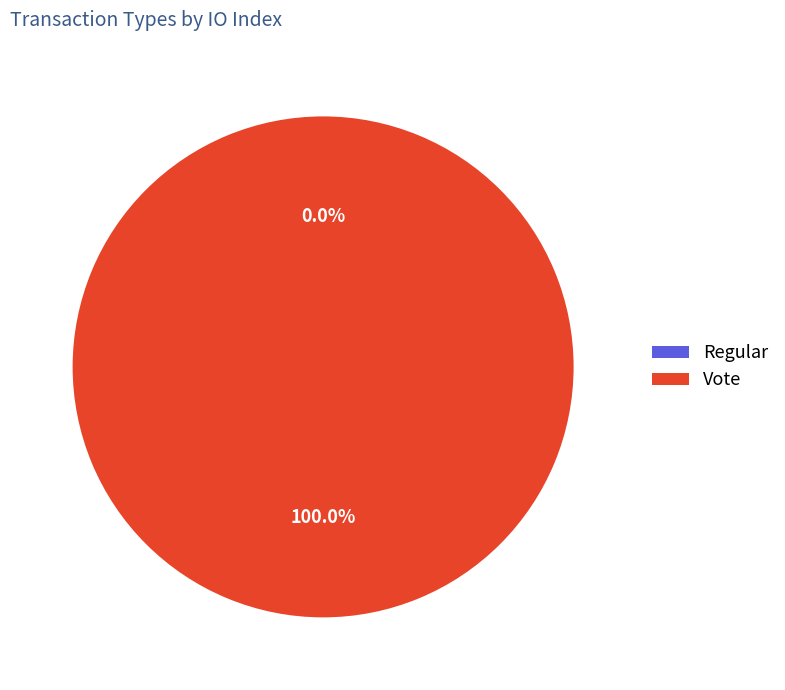

Which slice is the largest?

Vote